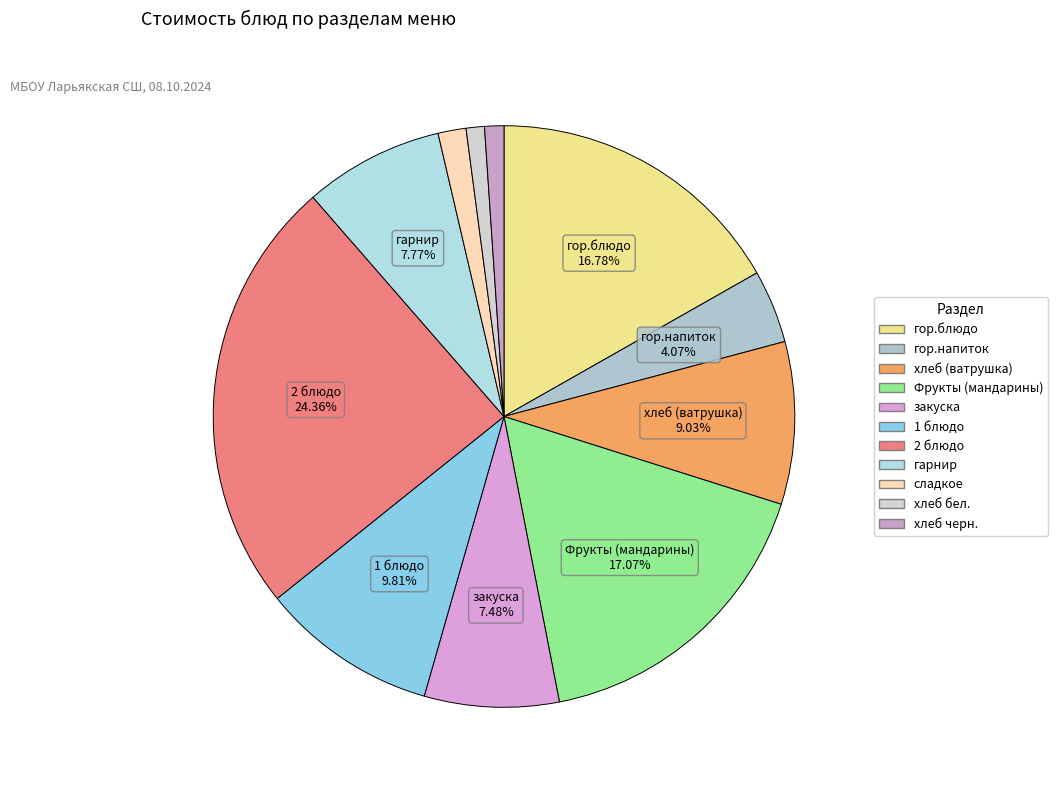

Is there a majority slice in this chart?

No